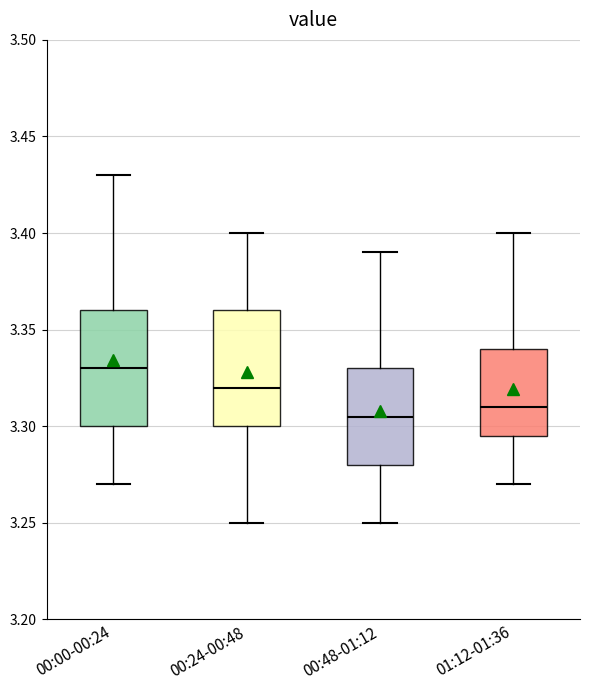

Where does the median line of the box for 00:48-01:12 sit on the y-axis? The values are not printed on the chart, so give them approximately, as read against the axis.

3.305